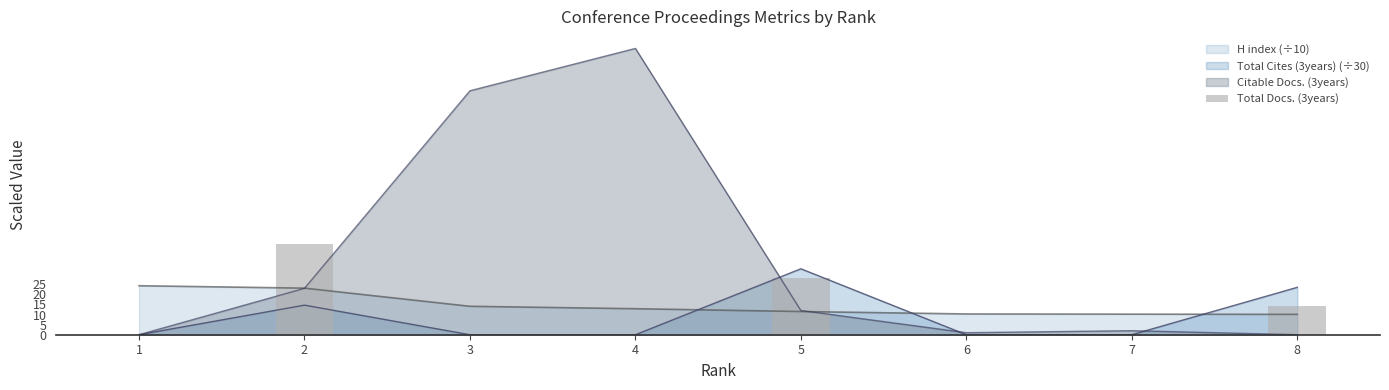

What value does the data have at 8?

14